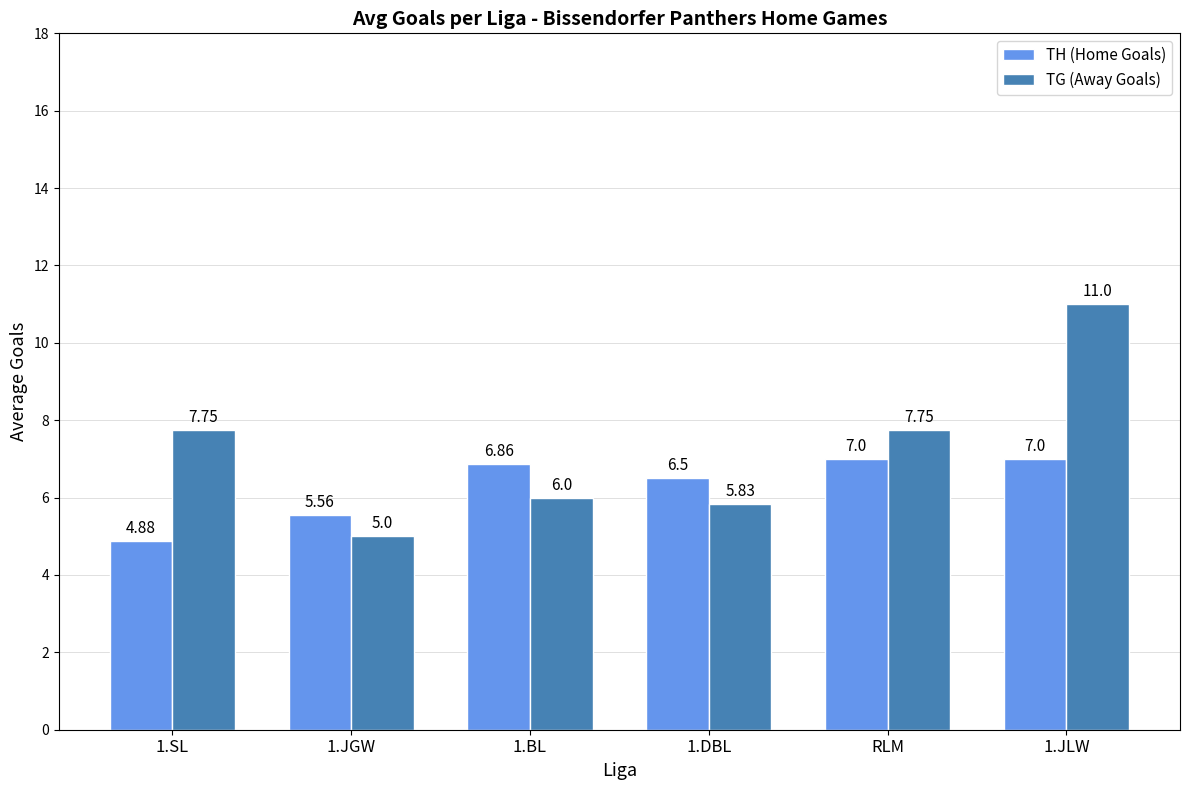

What position from the right is 1.BL?

4